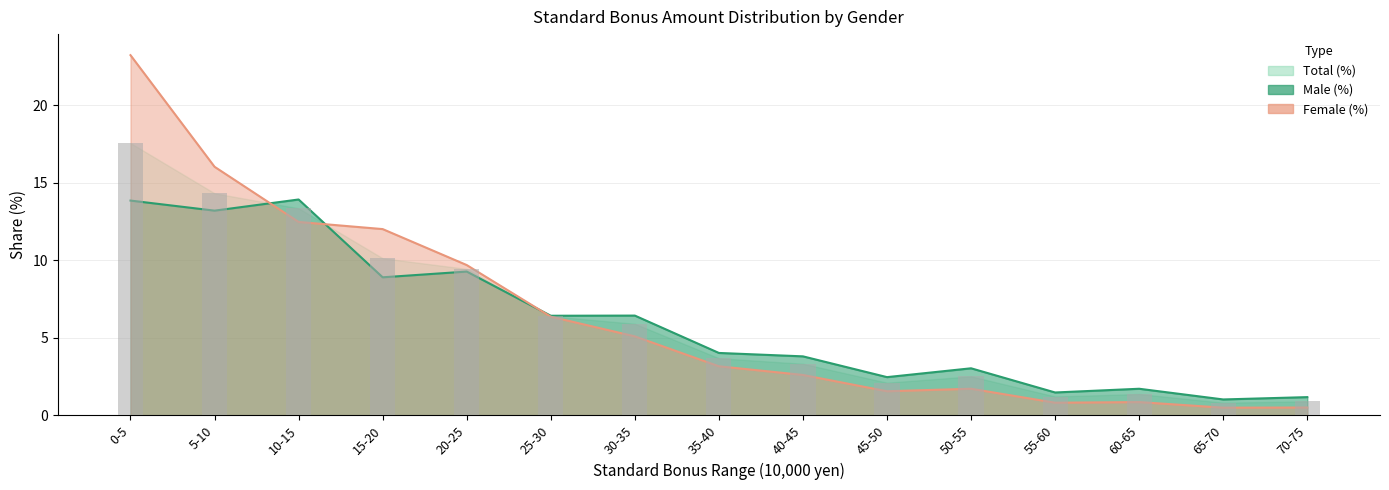

What is the sum of all Male (%) values?

90.8